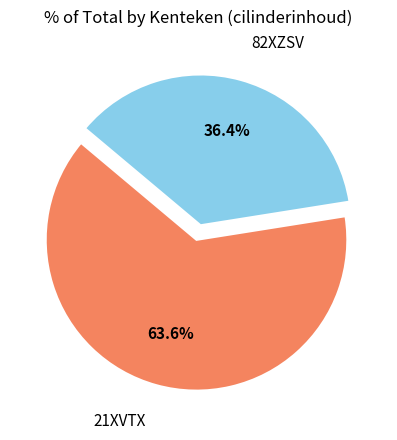

Does any single category account for the majority?

Yes